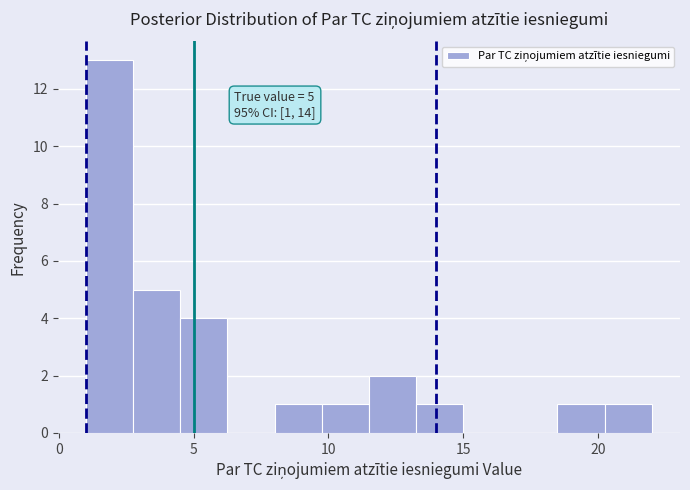

Read against the x-axis, roughly where is the centre of the tallest bar?

2.0